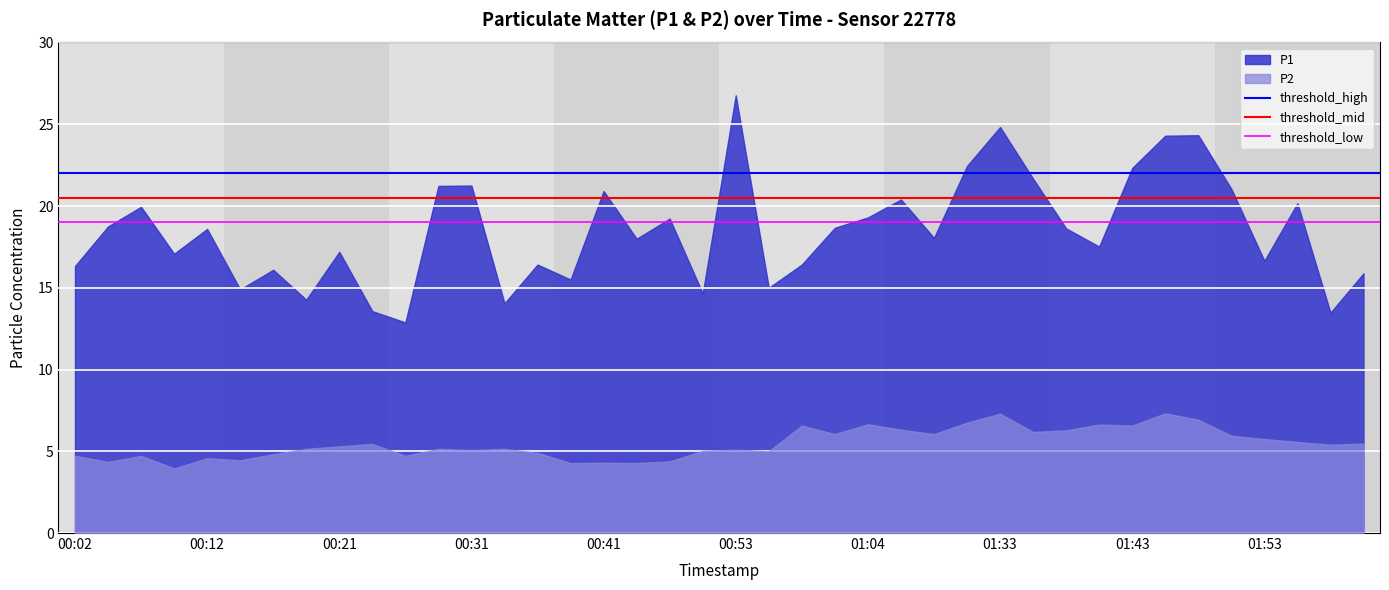

True or false: P2 has a value of 2.3 at 00:31.

False